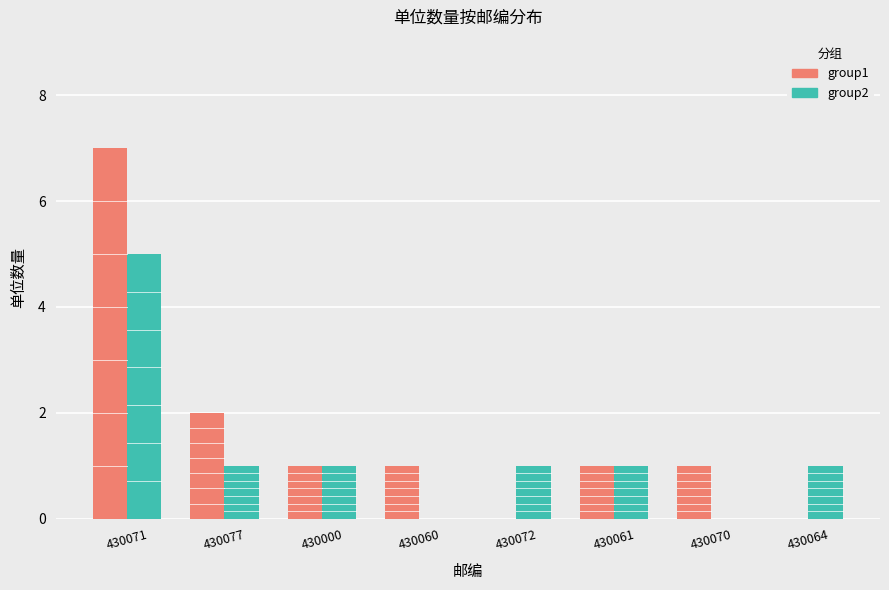

What is the sum of all group2 values?

10